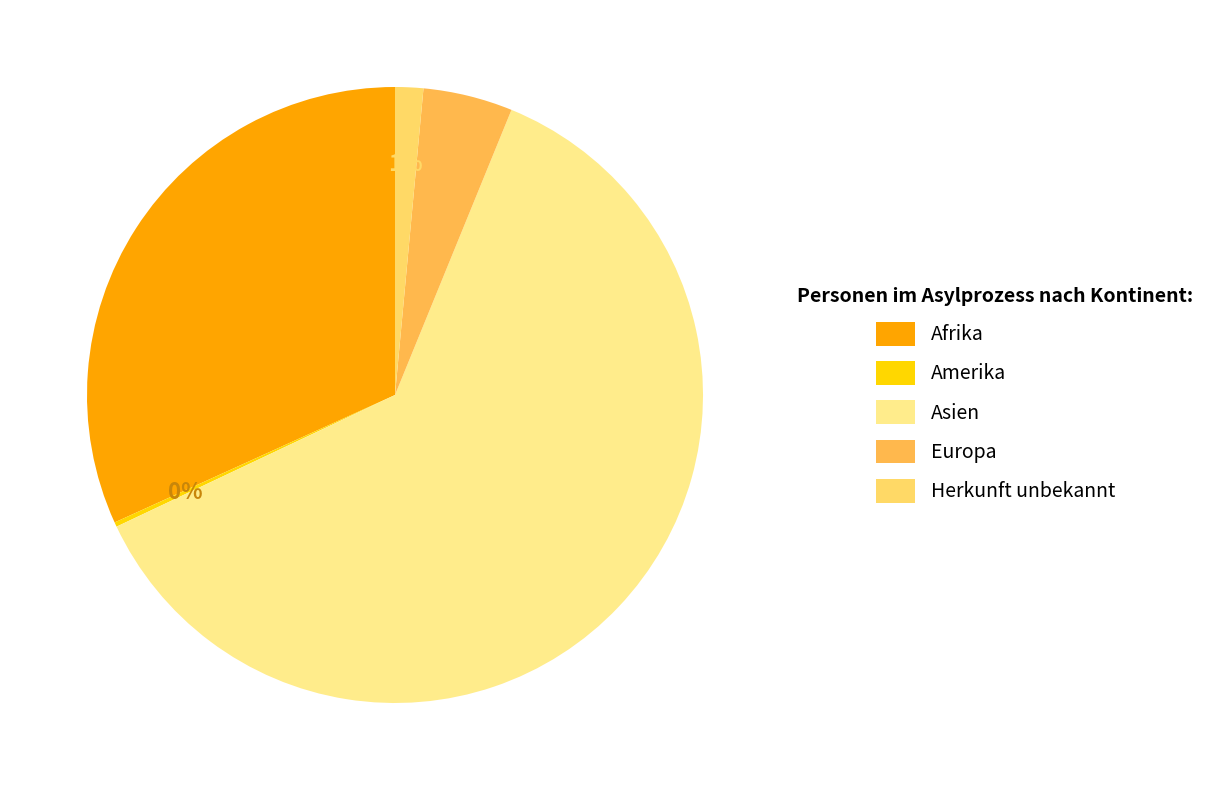

To the nearest percent, what portion does Herkunft unbekannt represent?

1%